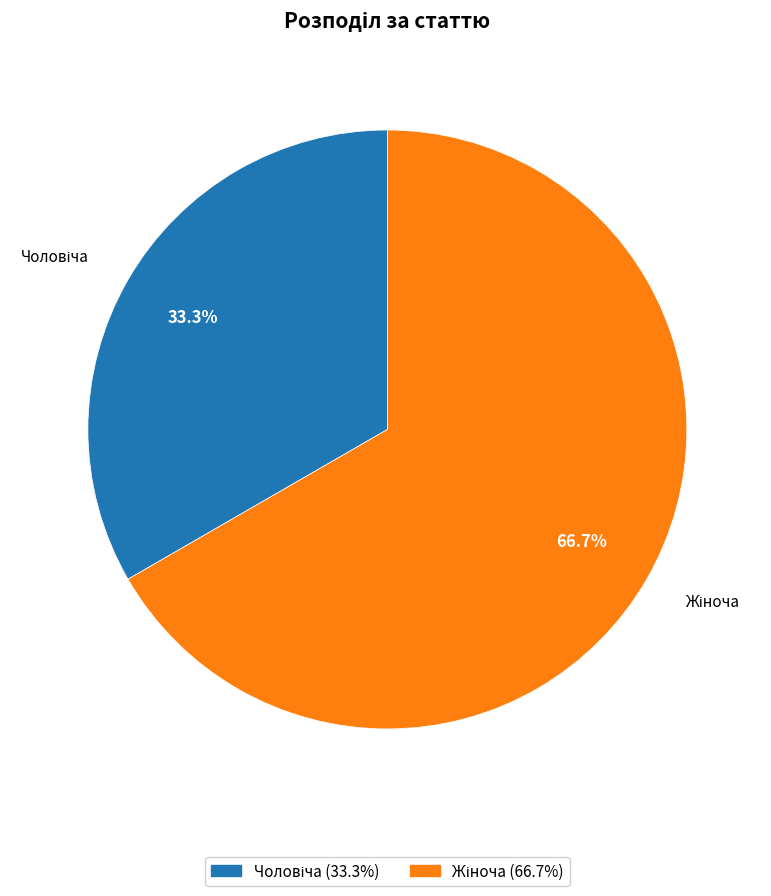

Count the number of slices in the pie.

2